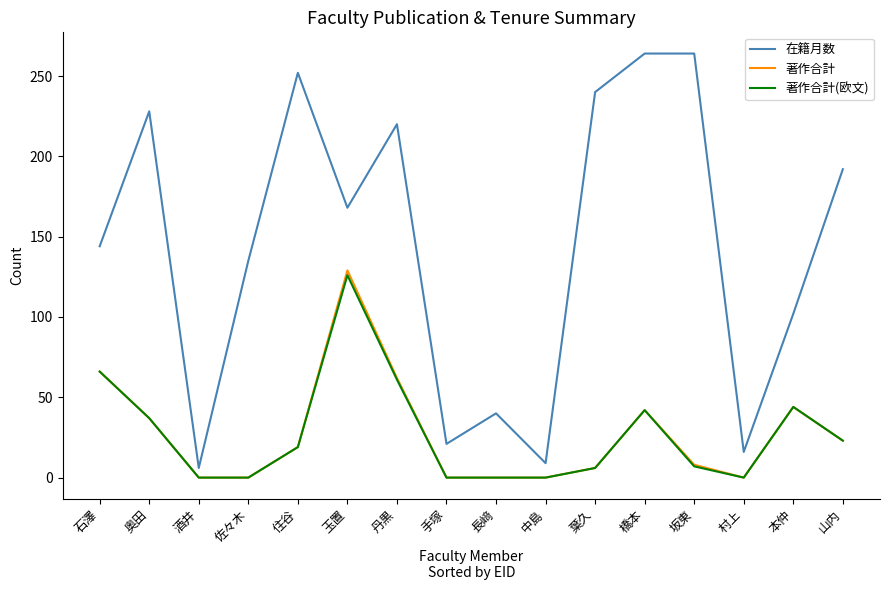

True or false: 著作合計 and 在籍月数 intersect in this chart.

False